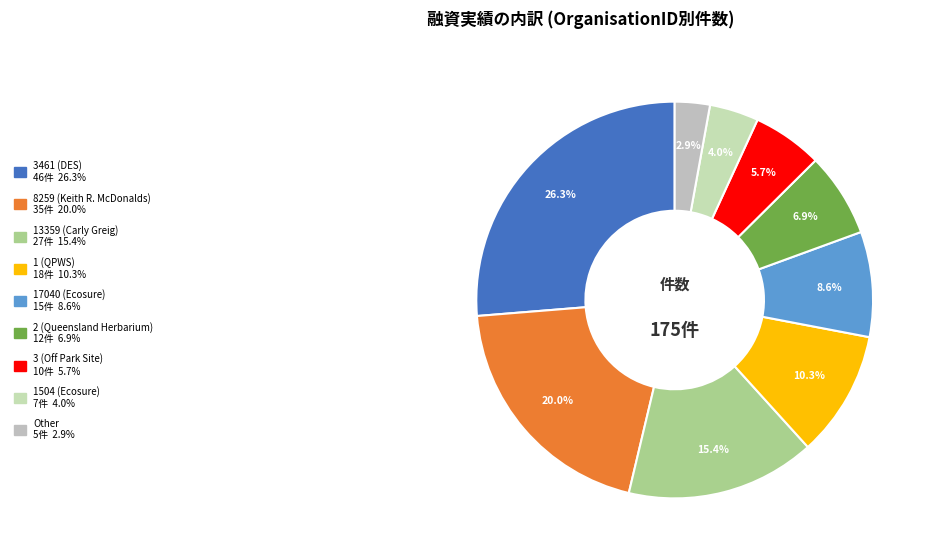

To the nearest percent, what is the combined percentage of 3 (Off Park Site) and 2 (Queensland Herbarium)?

13%